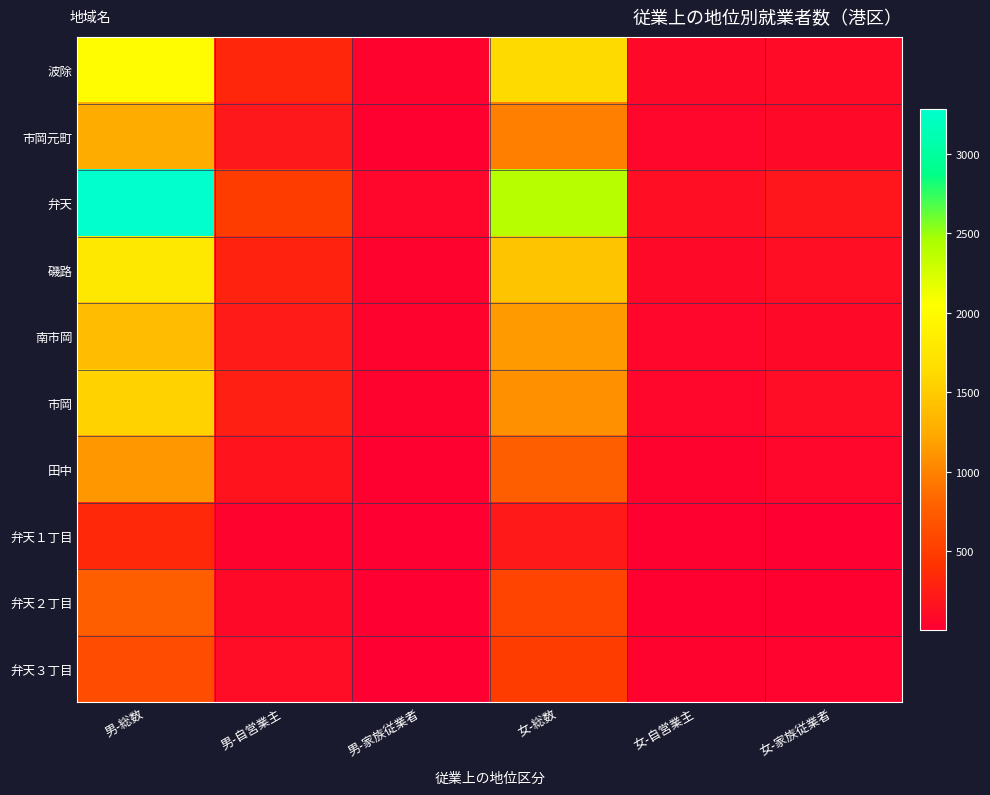

How many distinct data groups are displayed?

10